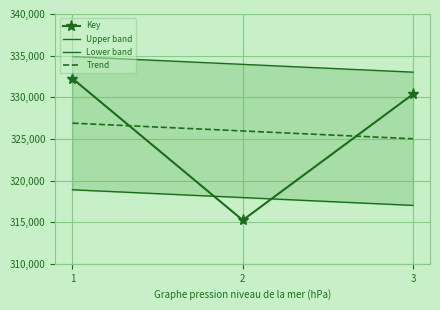

Reading left to right, list all the values displayed in this chart.

Key: 332247.0	315238.0	330372.0
Upper band: 334889.8	333952.3	333014.8
Lower band: 318889.8	317952.3	317014.8
Trend: 326889.8	325952.3	325014.8